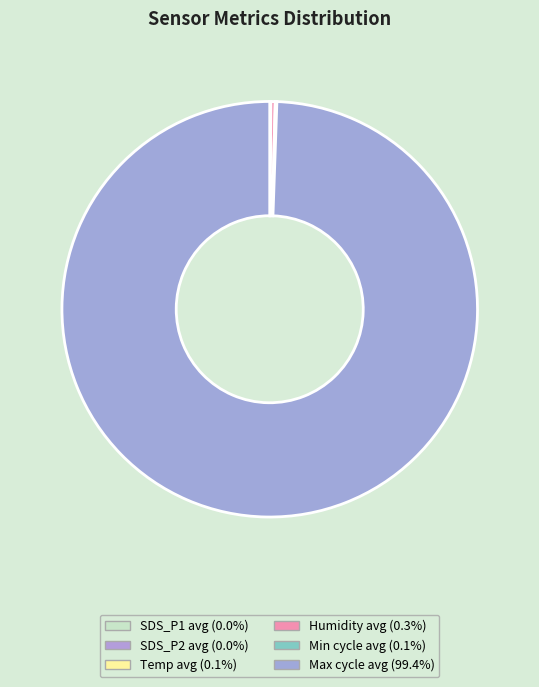

What portion of the pie excludes SDS_P1 avg?

100.0%